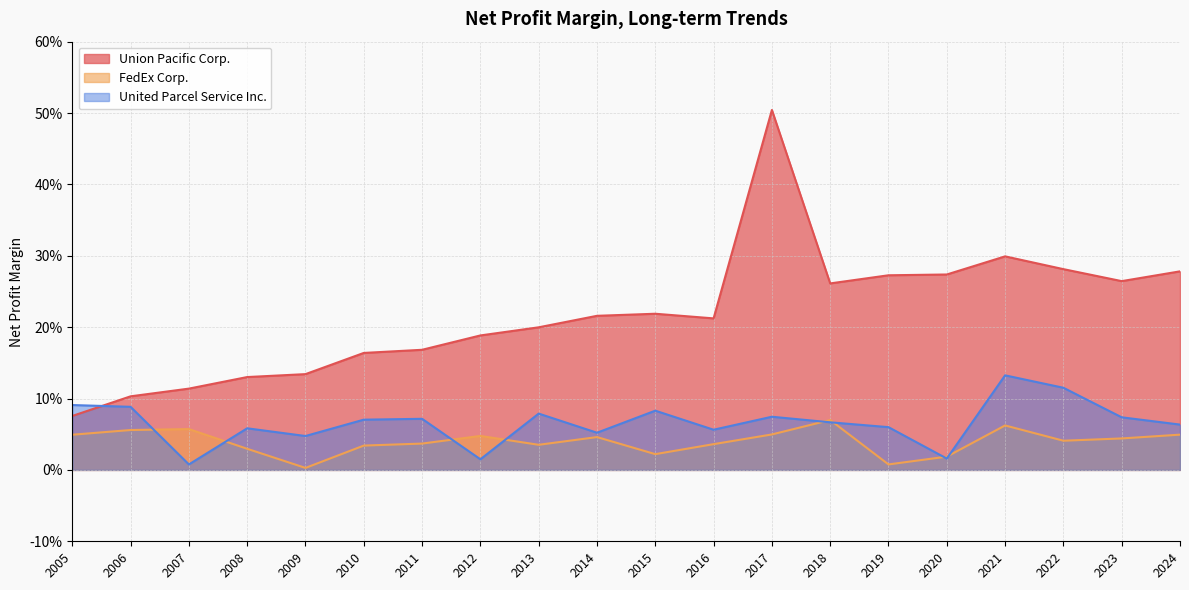

True or false: United Parcel Service Inc. has a value of 0.0 at 2009.

False